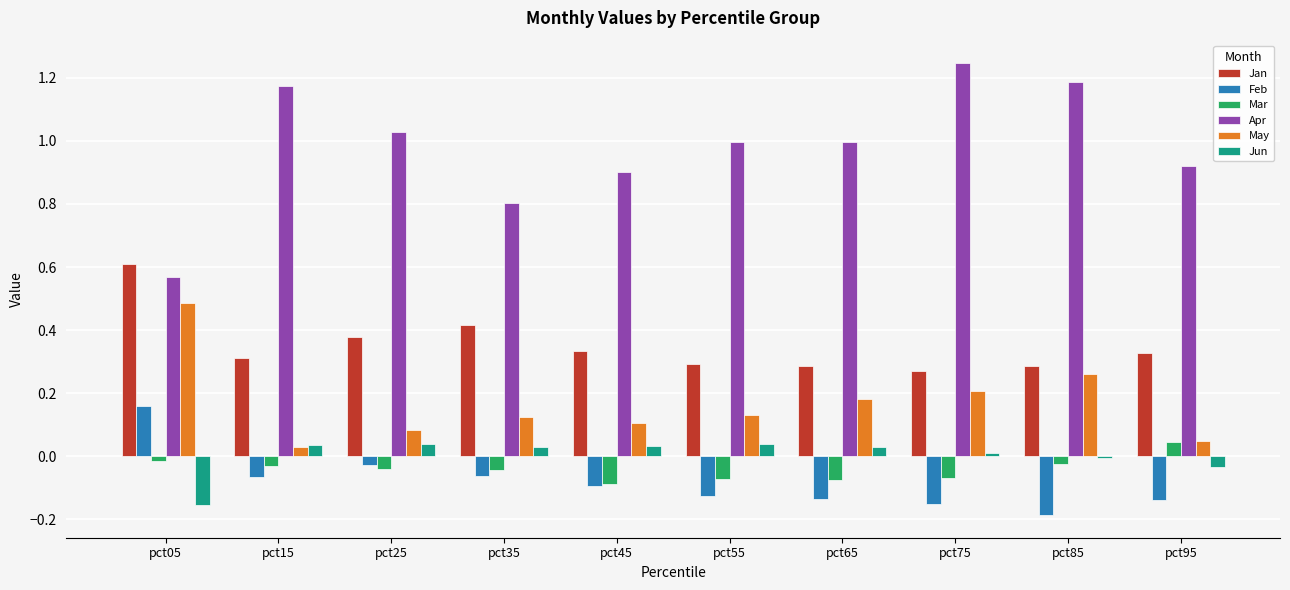

Is it true that Apr equals 1.6 at pct55?

False